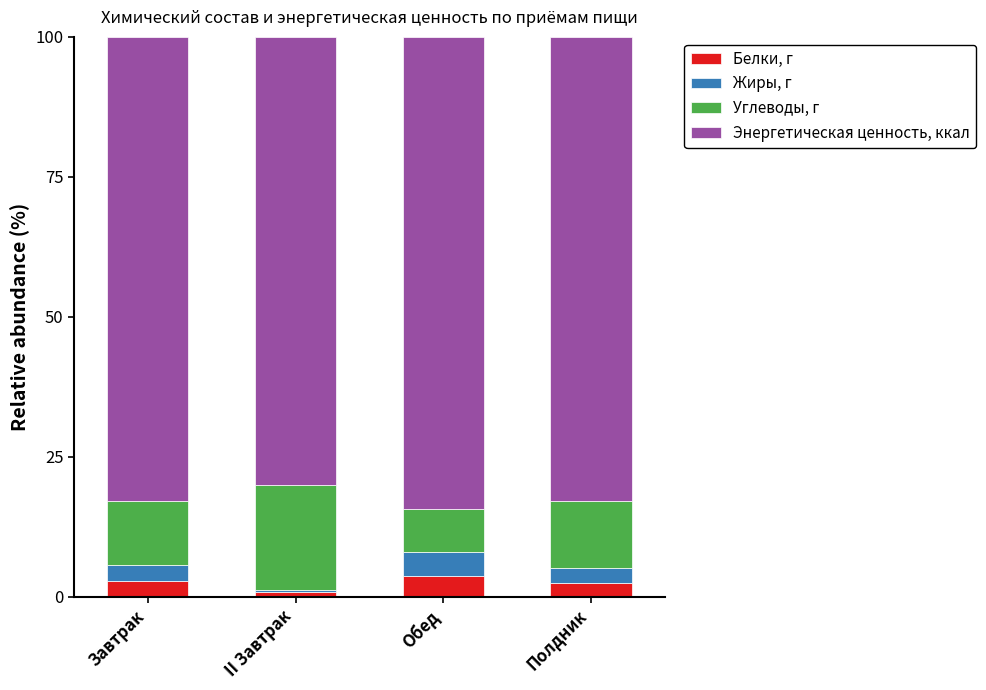

What is the highest value of the Белки, г series?

3.7